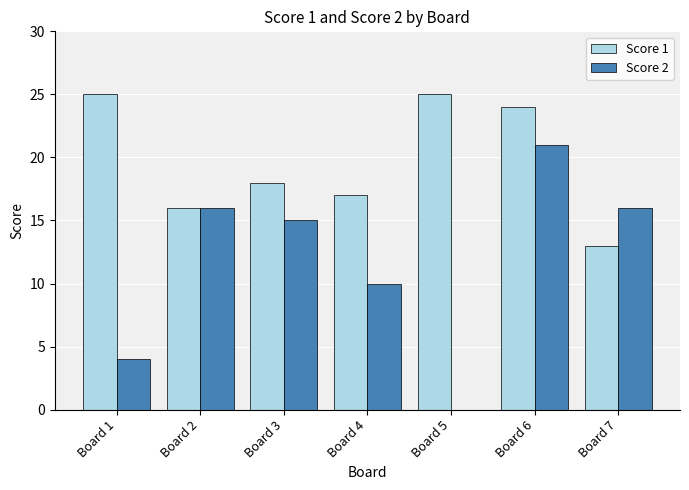

Read the Score 1 value at Board 3, to the nearest 5.

20